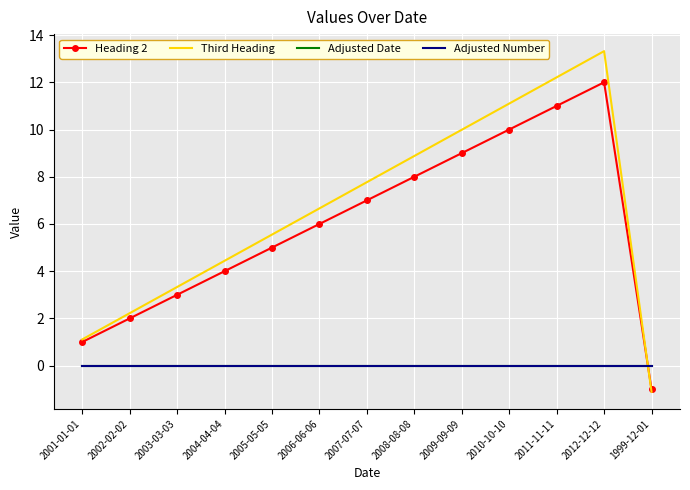

Which series has the widest spread of values?

Third Heading